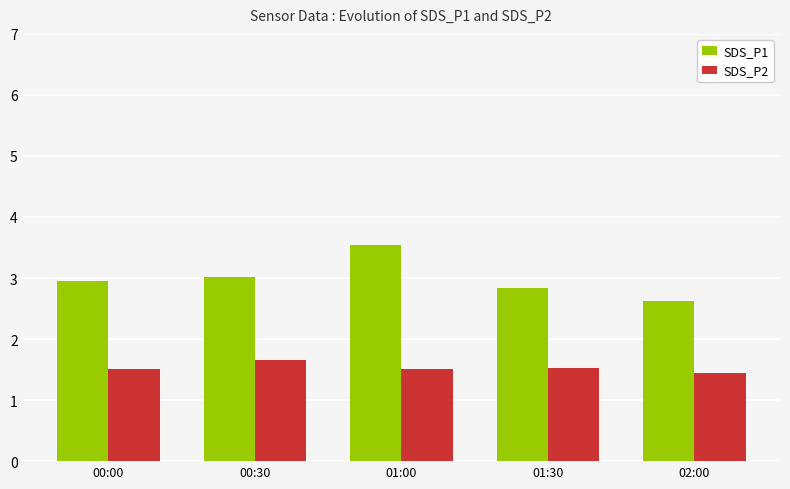

What is the value of the SDS_P2 bar at the 1st from the left?

1.5